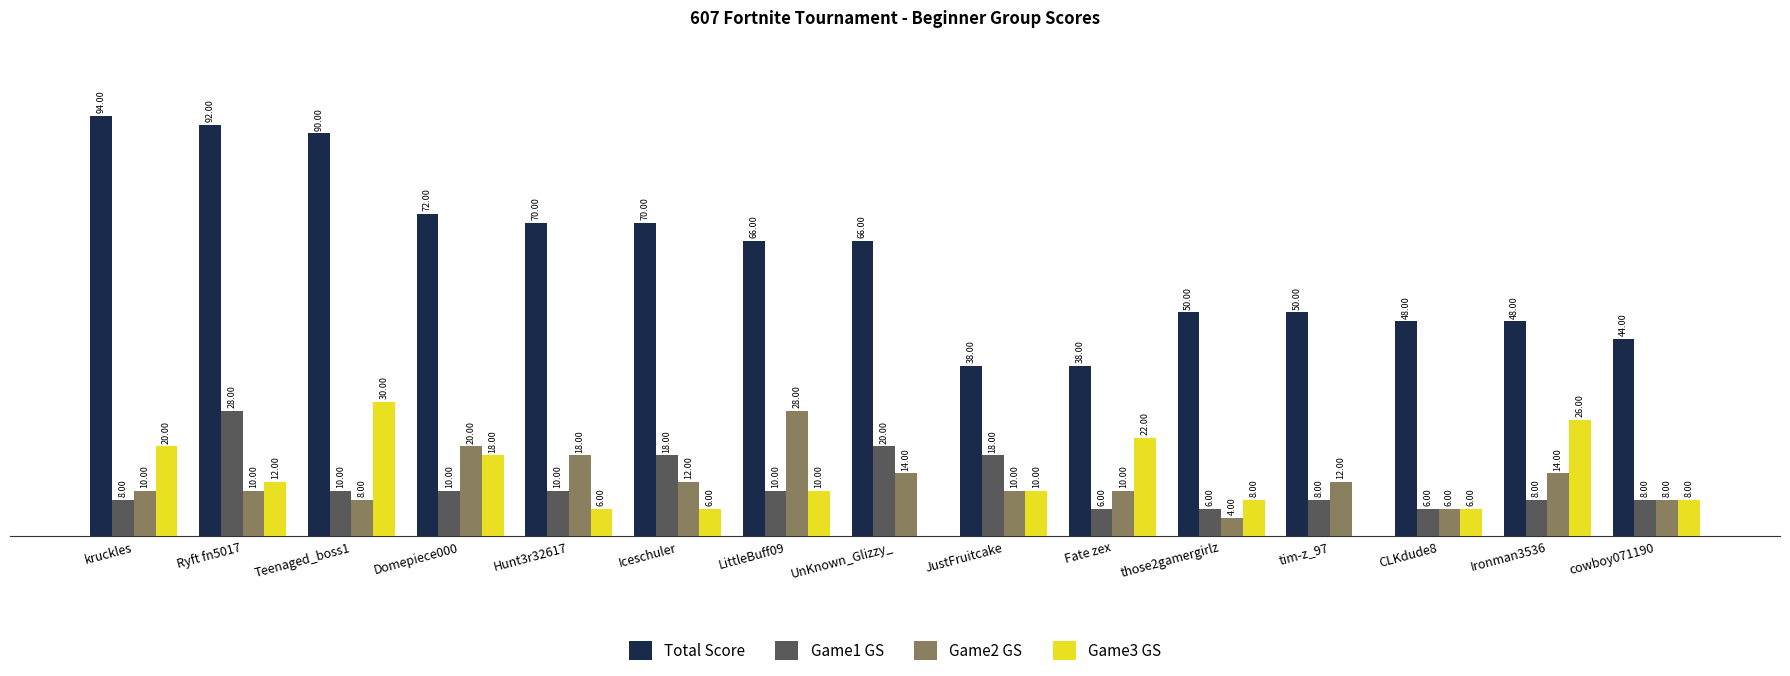

At which label does Total Score first exceed 66?

kruckles